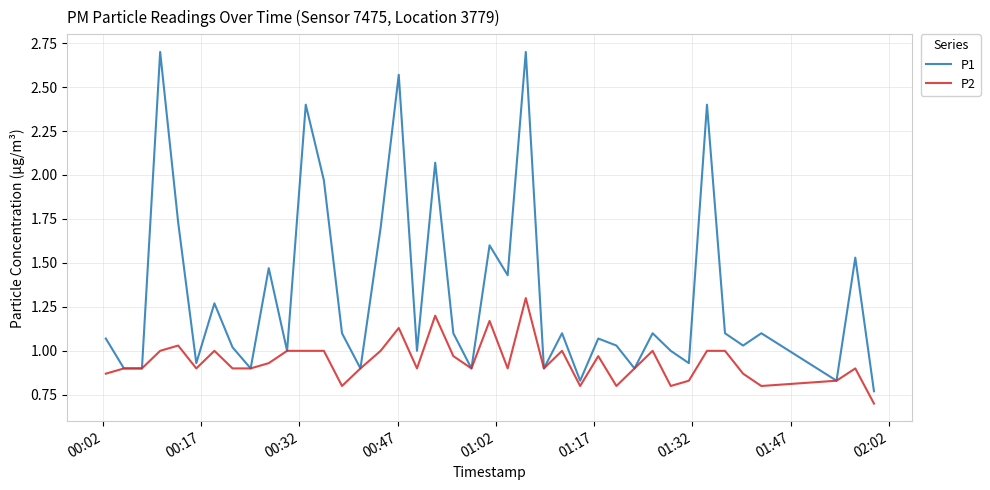

What is the difference between the maximum and minimum values in the P1 series?

1.9